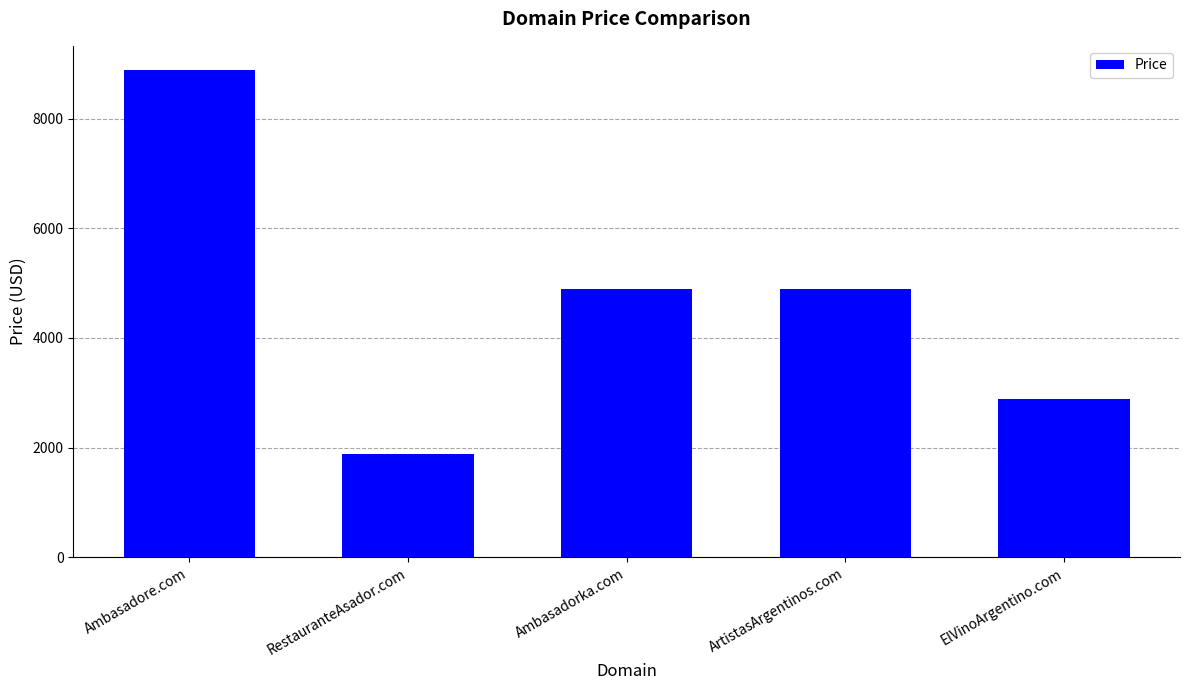

Which category has the highest value across all series?

Ambasadore.com